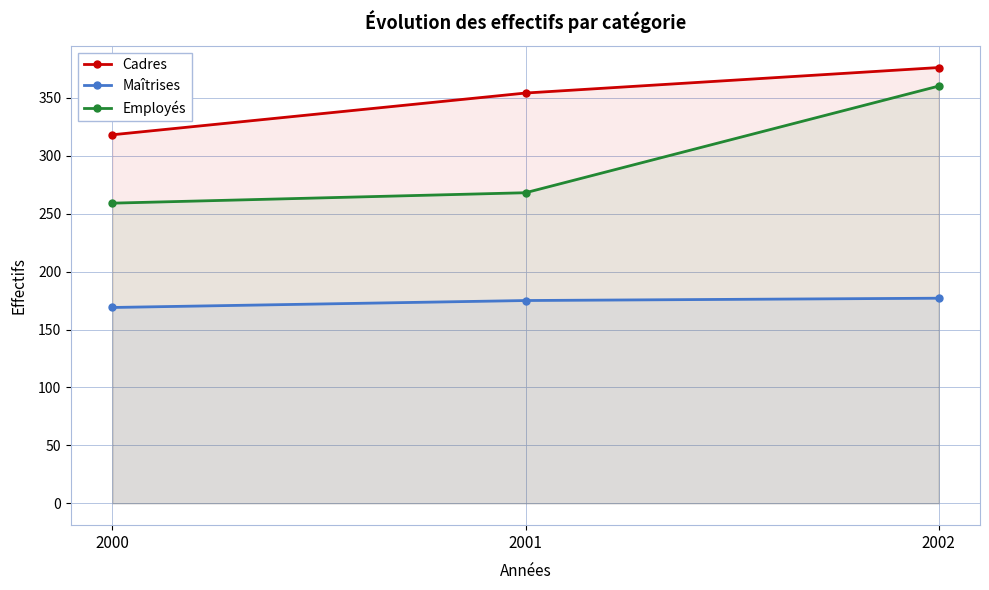

True or false: Maîtrises has a value of 169 at 2000.

True